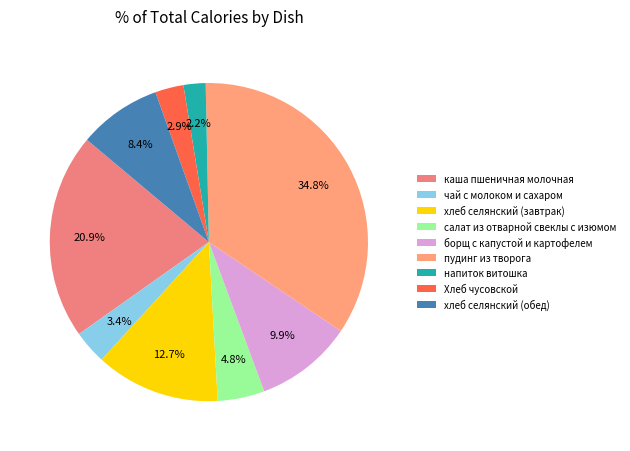

Is it true that Хлеб чусовской is 3% of the pie?

True